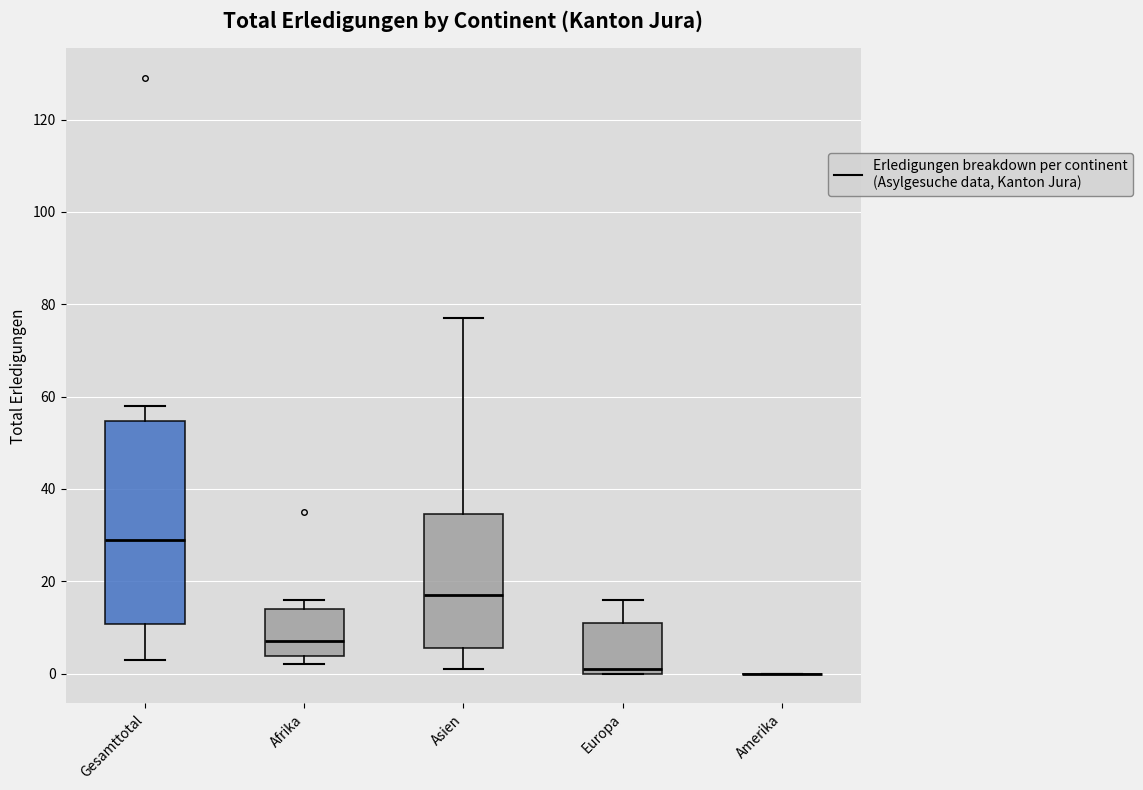

Comparing the boxes themselves (not the whiskers), which one is the tallest?

Gesamttotal